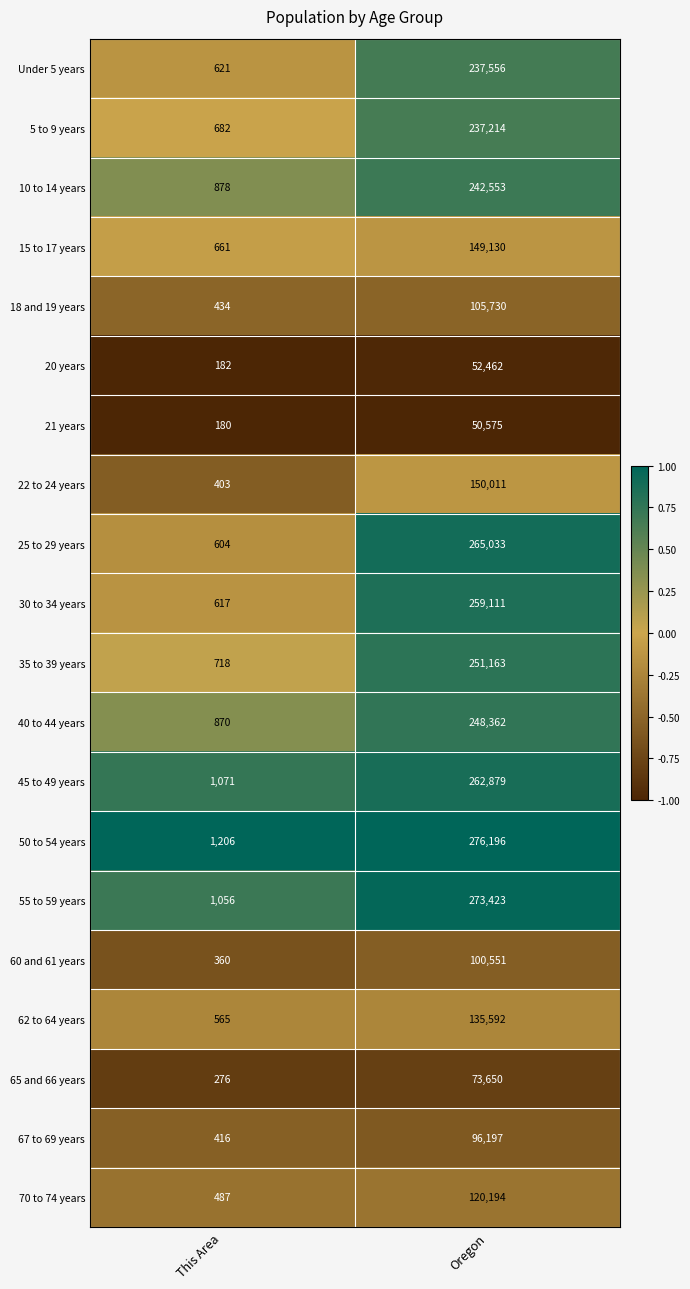

Which series has the widest spread of values?

50 to 54 years